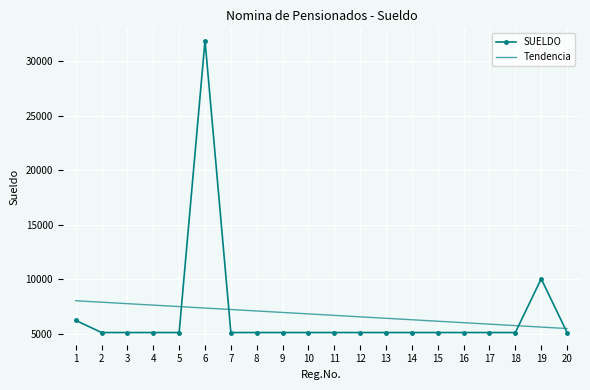

List the series in order of their peak value, lowest first.

Tendencia, SUELDO